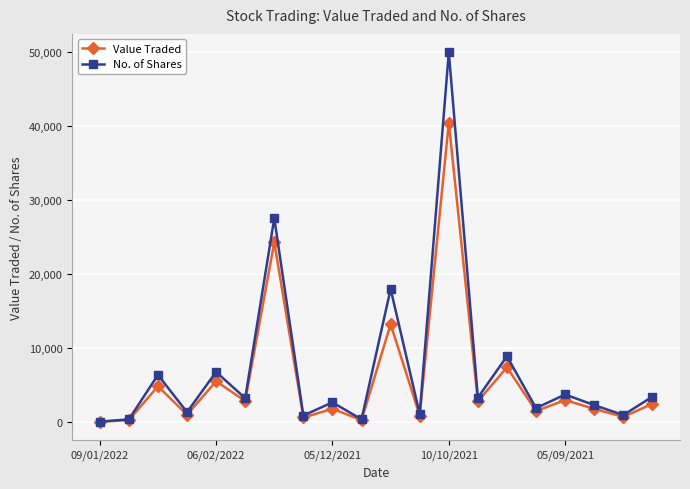

Which series has the widest spread of values?

No. of Shares